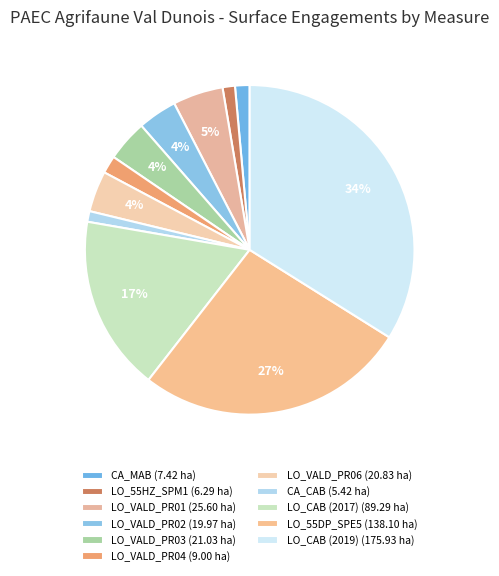

What is the change in value from LO_55HZ_SPM1 to LO_VALD_PR02?

+13.7